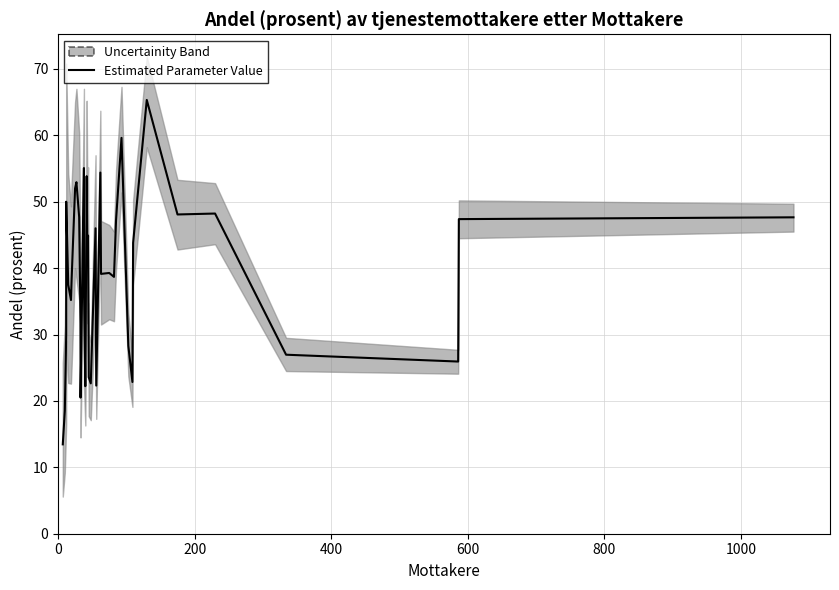

Does the chart have visible grid lines?

Yes